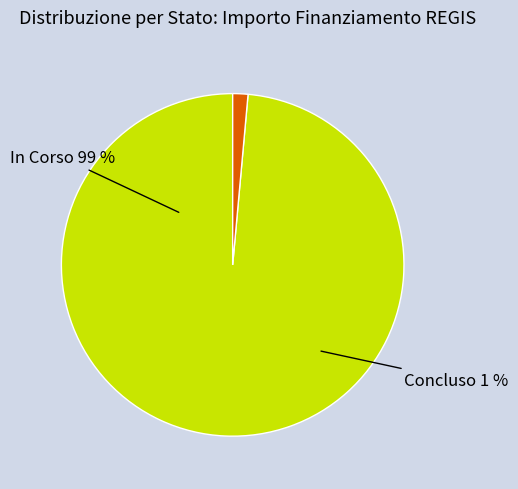

How many segments does this pie chart have?

2